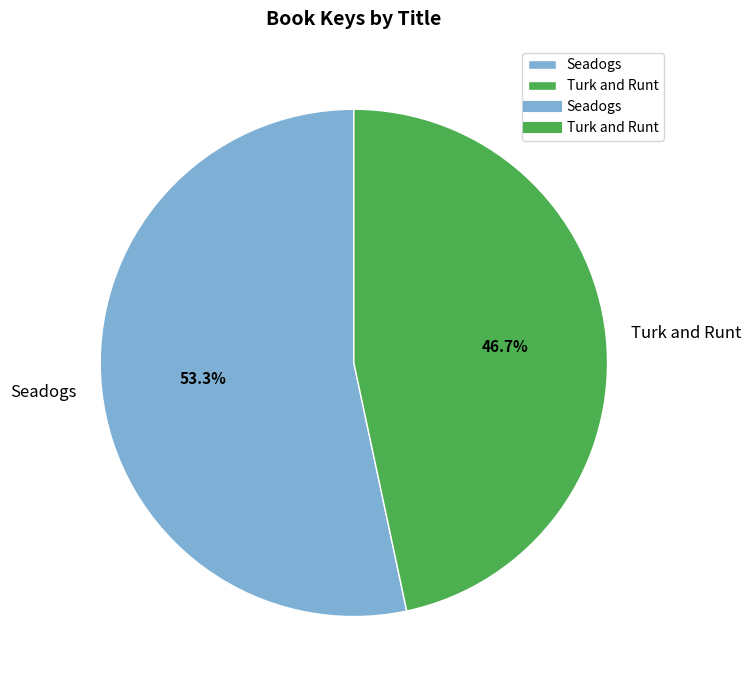

How many slices are in this pie chart?

2